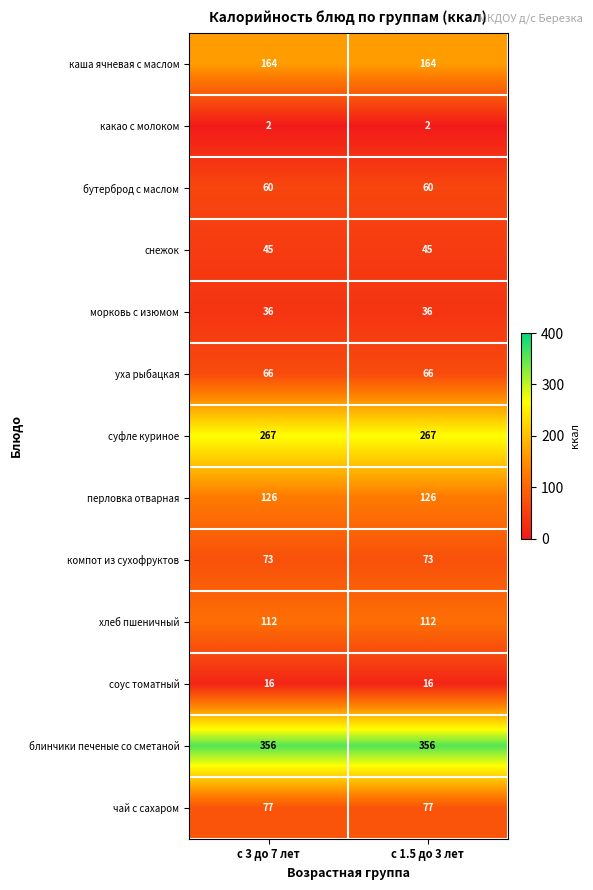

The value of соус томатный at с 1.5 до 3 лет is 16. True or false?

True